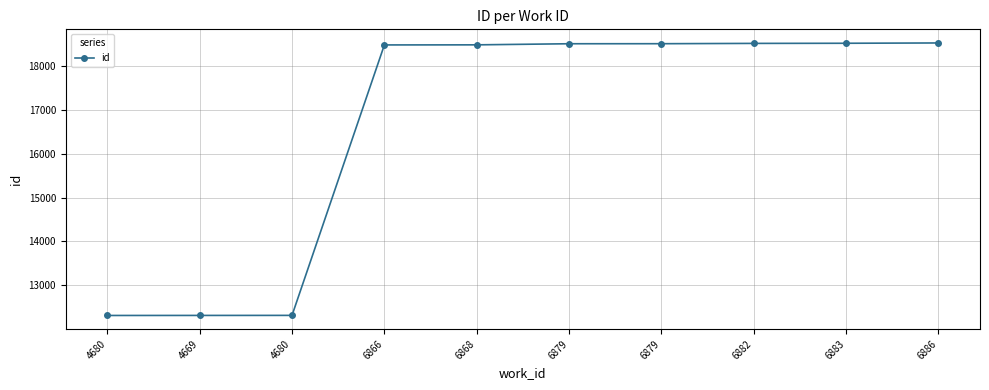

Between 4680 and 4680, which is larger?

4680